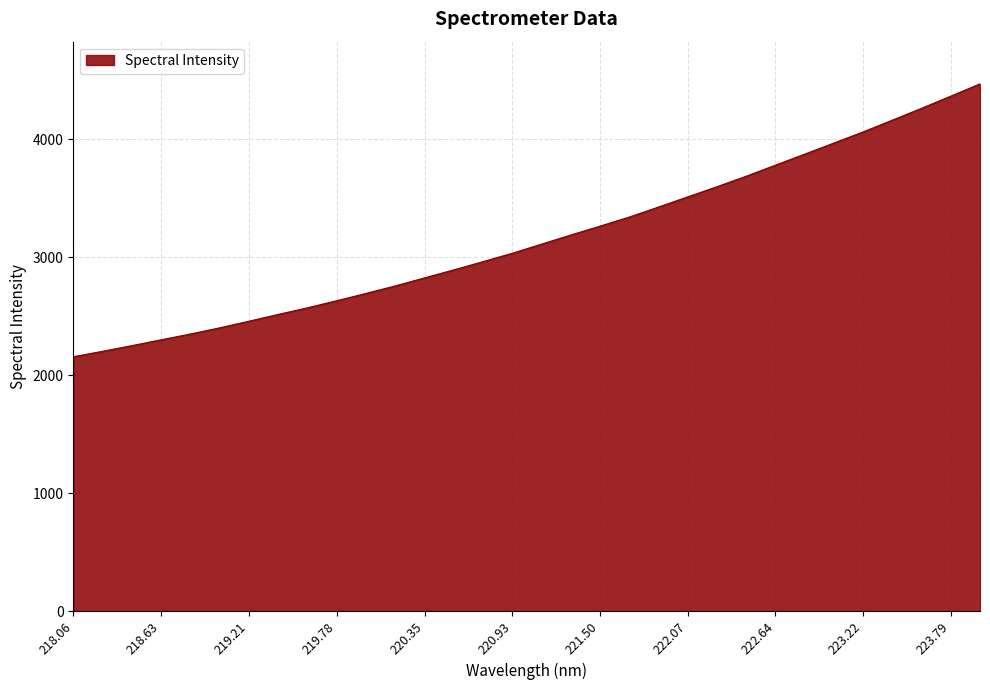

What is the difference between the maximum and minimum values?

2312.5